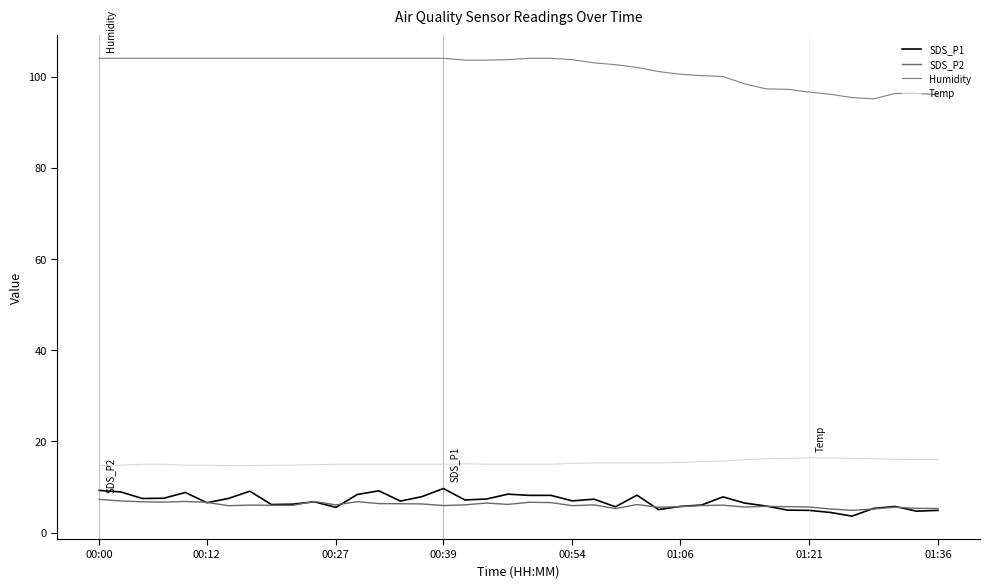

What is the smallest value displayed?

3.6